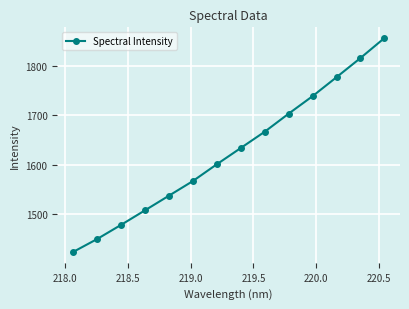

True or false: there are more than 2 points higher than both neighbors.

False